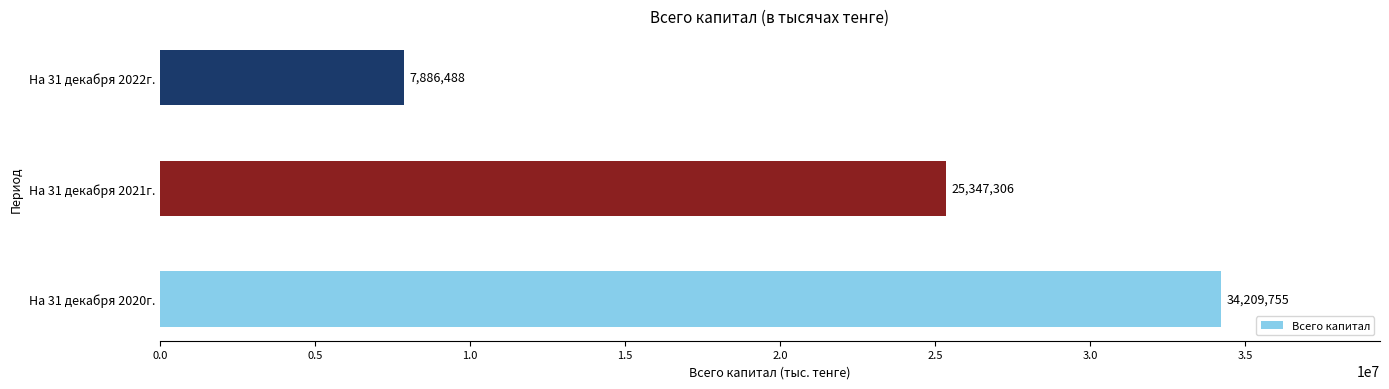

What is the difference between the maximum and second lowest values?

8862449